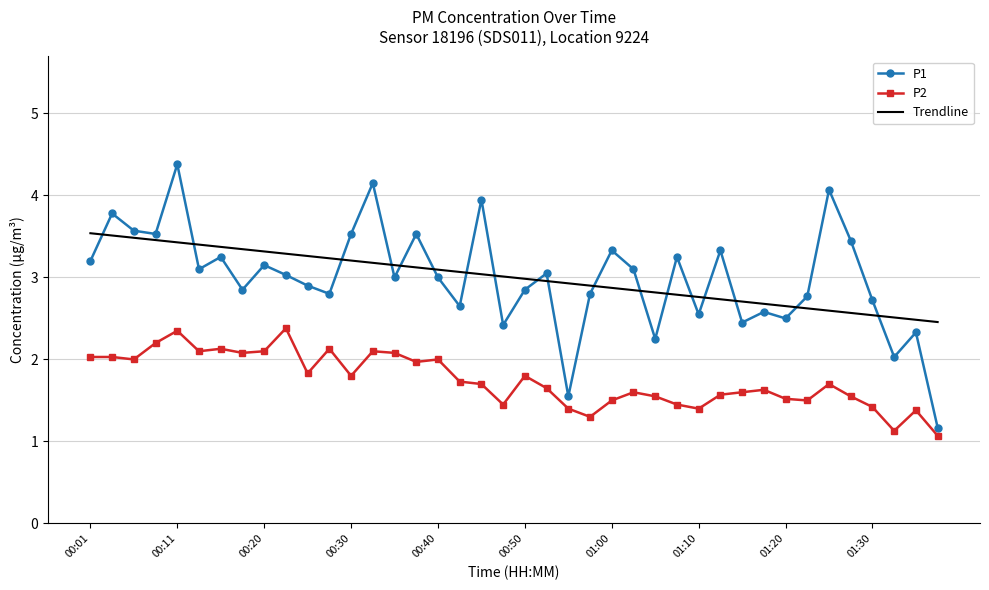

What is the greatest value displayed?

4.4